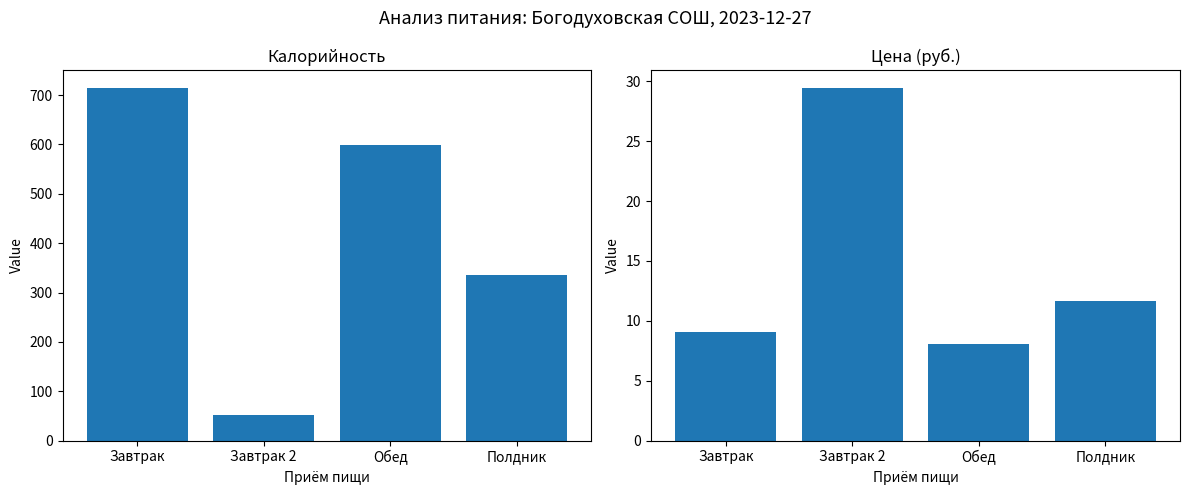

What is the difference between the Калорийность values at Полдник and Завтрак?

379.0